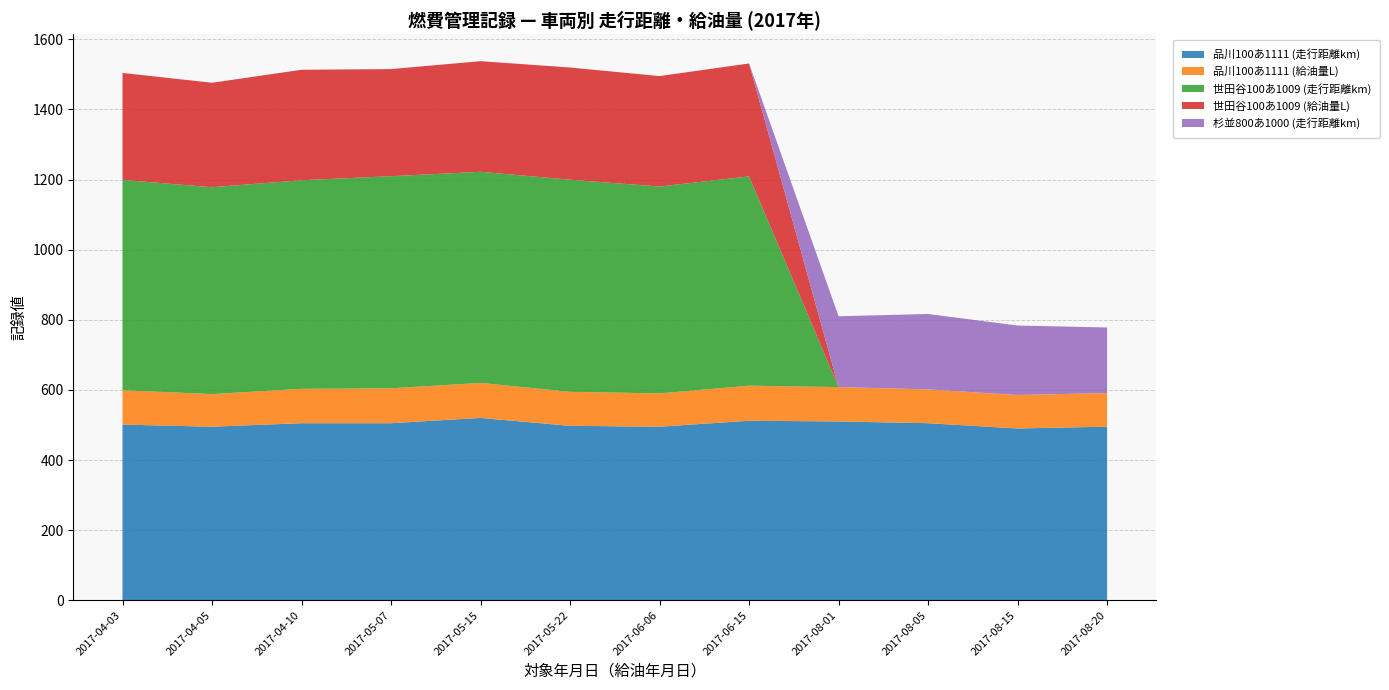

Reading left to right, list all the values displayed in this chart.

品川100あ1111 (走行距離km): 2017-04-03=501.0	2017-04-05=495.0	2017-04-10=505.0	2017-05-07=505.0	2017-05-15=520.0	2017-05-22=497.5	2017-06-06=495.0	2017-06-15=512.0	2017-08-01=510.0	2017-08-05=505.0	2017-08-15=490.0	2017-08-20=495.0
品川100あ1111 (給油量L): 2017-04-03=98.0	2017-04-05=93.0	2017-04-10=98.0	2017-05-07=99.5	2017-05-15=100.0	2017-05-22=97.0	2017-06-06=95.0	2017-06-15=100.0	2017-08-01=98.0	2017-08-05=96.5	2017-08-15=95.5	2017-08-20=96.0
世田谷100あ1009 (走行距離km): 2017-04-03=600.0	2017-04-05=590.0	2017-04-10=595.0	2017-05-07=605.0	2017-05-15=602.0	2017-05-22=605.0	2017-06-06=590.0	2017-06-15=597.0	2017-08-01=0.0	2017-08-05=0.0	2017-08-15=0.0	2017-08-20=0.0
世田谷100あ1009 (給油量L): 2017-04-03=305.0	2017-04-05=298.0	2017-04-10=315.0	2017-05-07=305.5	2017-05-15=315.5	2017-05-22=320.0	2017-06-06=315.0	2017-06-15=322.0	2017-08-01=0.0	2017-08-05=0.0	2017-08-15=0.0	2017-08-20=0.0
杉並800あ1000 (走行距離km): 2017-04-03=0.0	2017-04-05=0.0	2017-04-10=0.0	2017-05-07=0.0	2017-05-15=0.0	2017-05-22=0.0	2017-06-06=0.0	2017-06-15=0.0	2017-08-01=202.0	2017-08-05=215.0	2017-08-15=198.0	2017-08-20=187.0